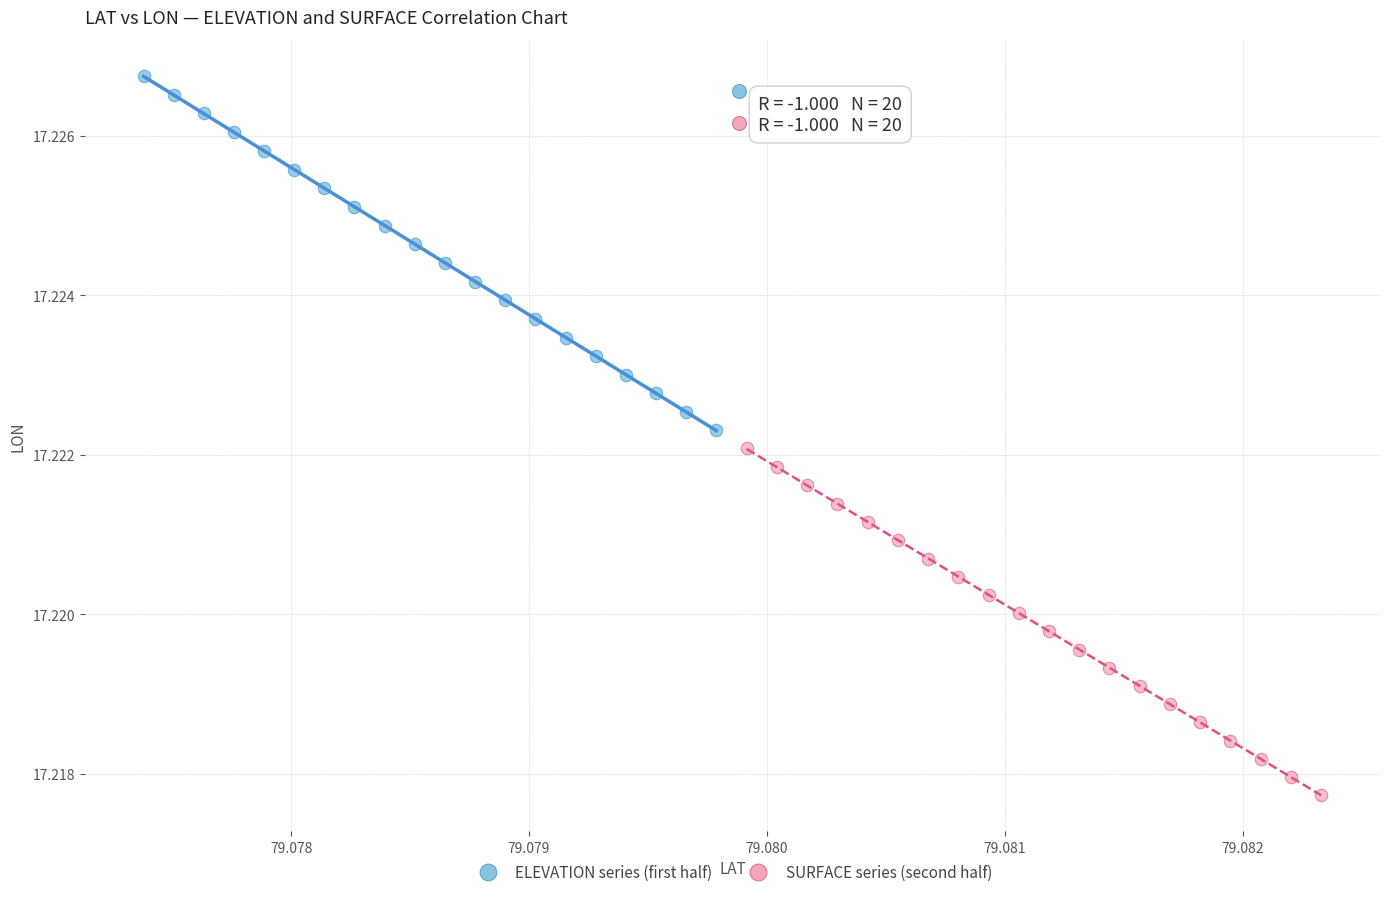

Which series has the widest spread of Y values?

ELEVATION series (first half)